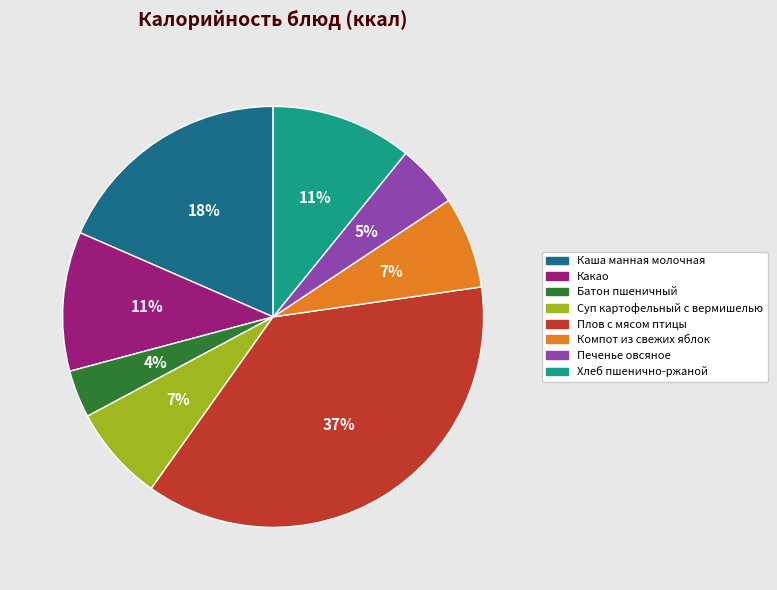

How many segments does this pie chart have?

8